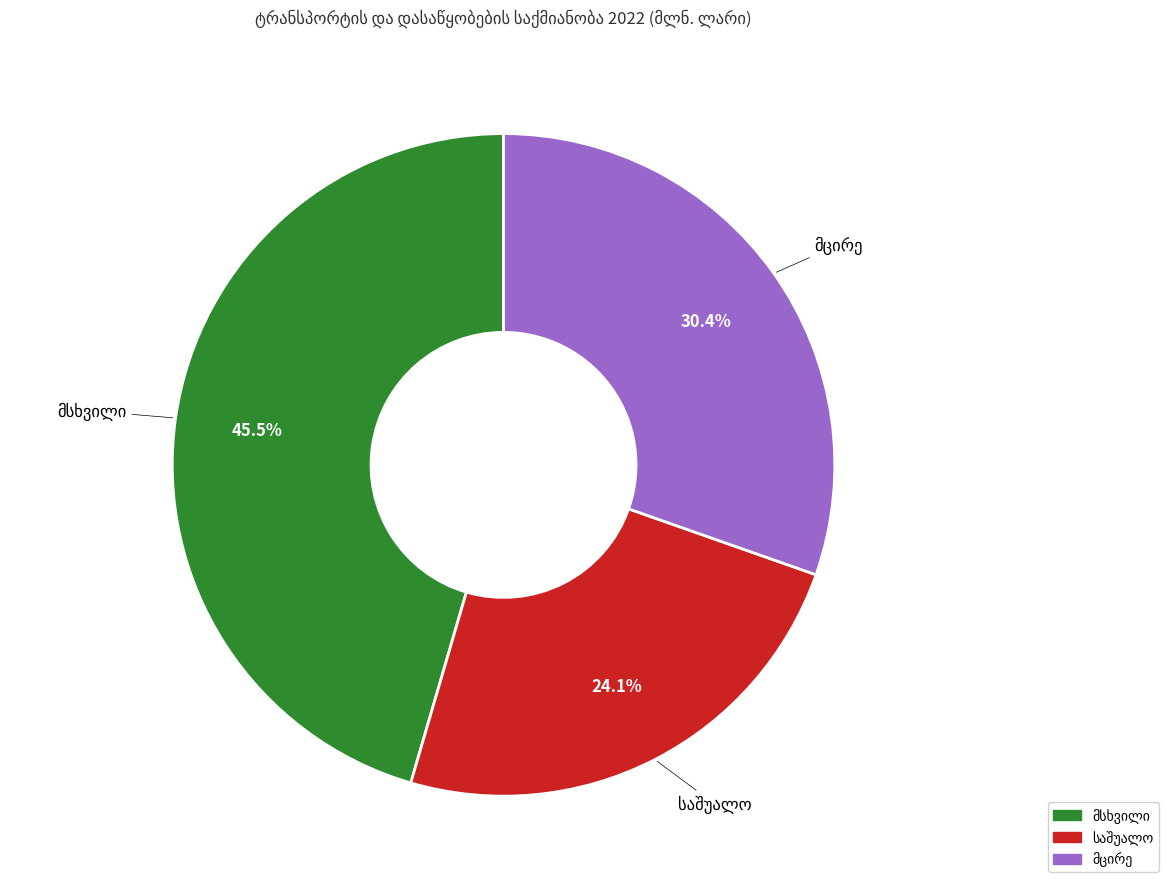

Is there any slice that represents more than half of the pie?

No